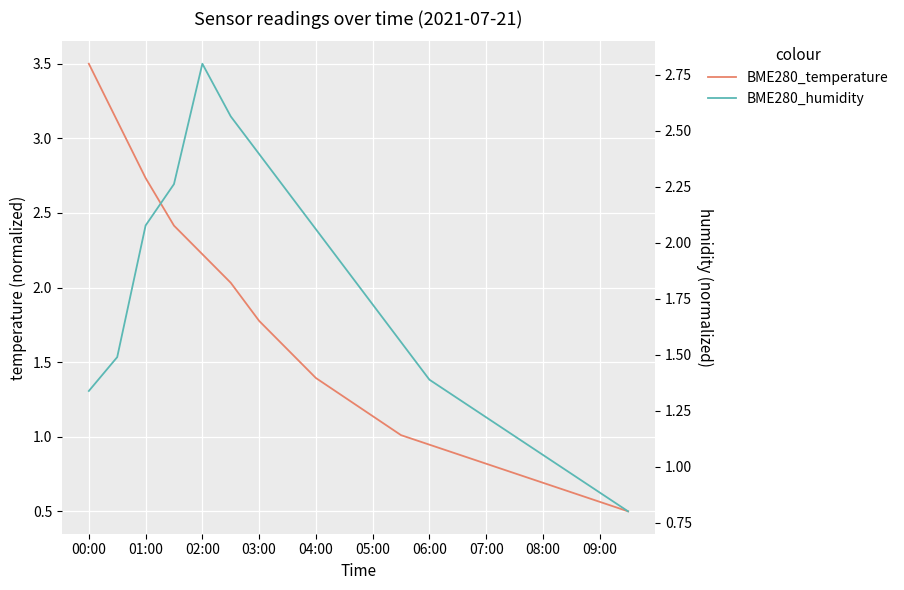

What is the maximum value shown in the chart?

3.5